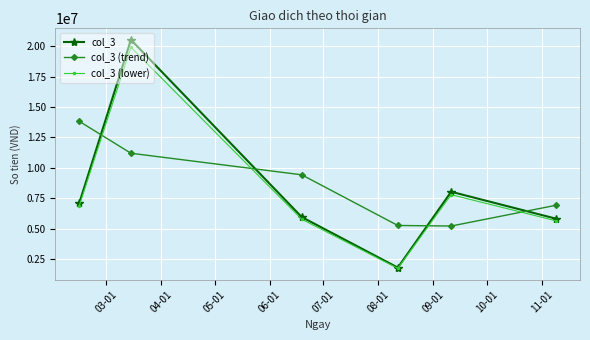

What is the value of the col_3 (lower) point at the 3rd from the left?

5790415.0